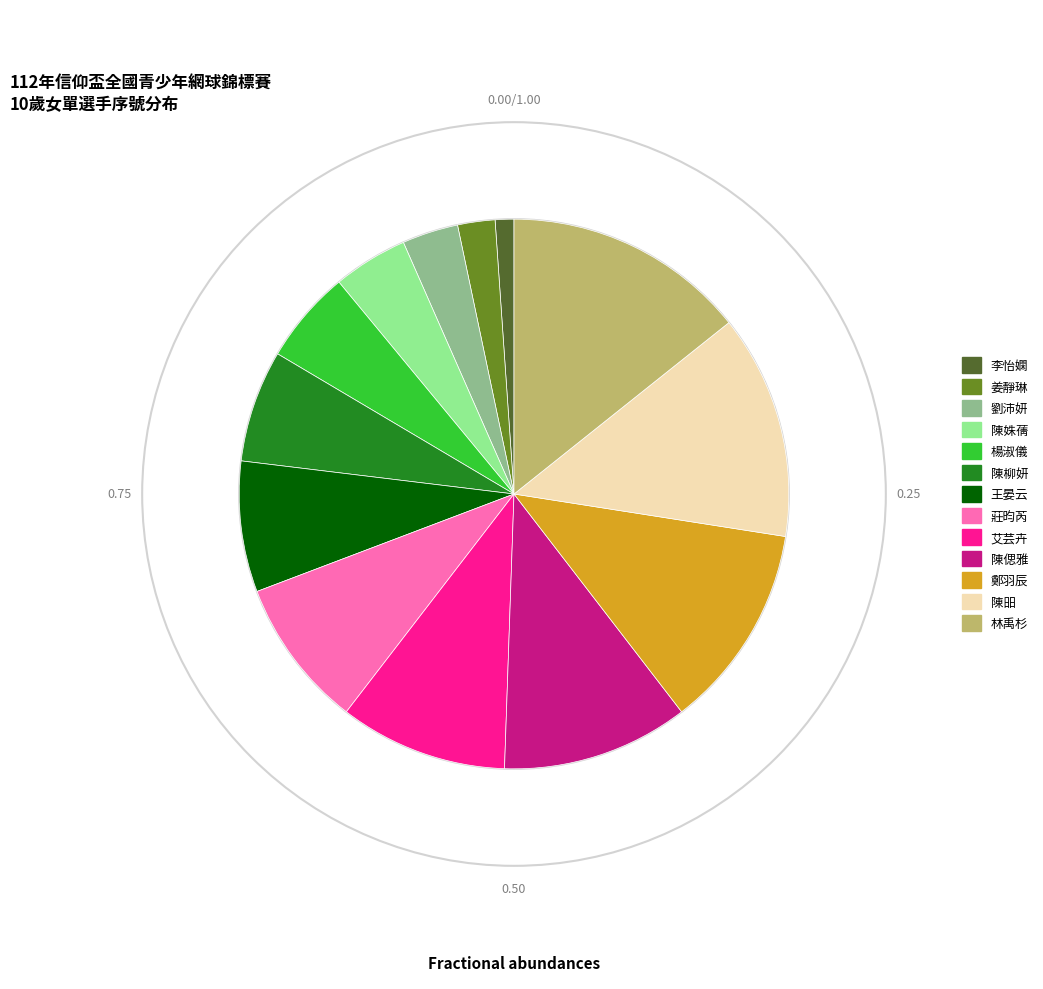

How many slices are in this pie chart?

13